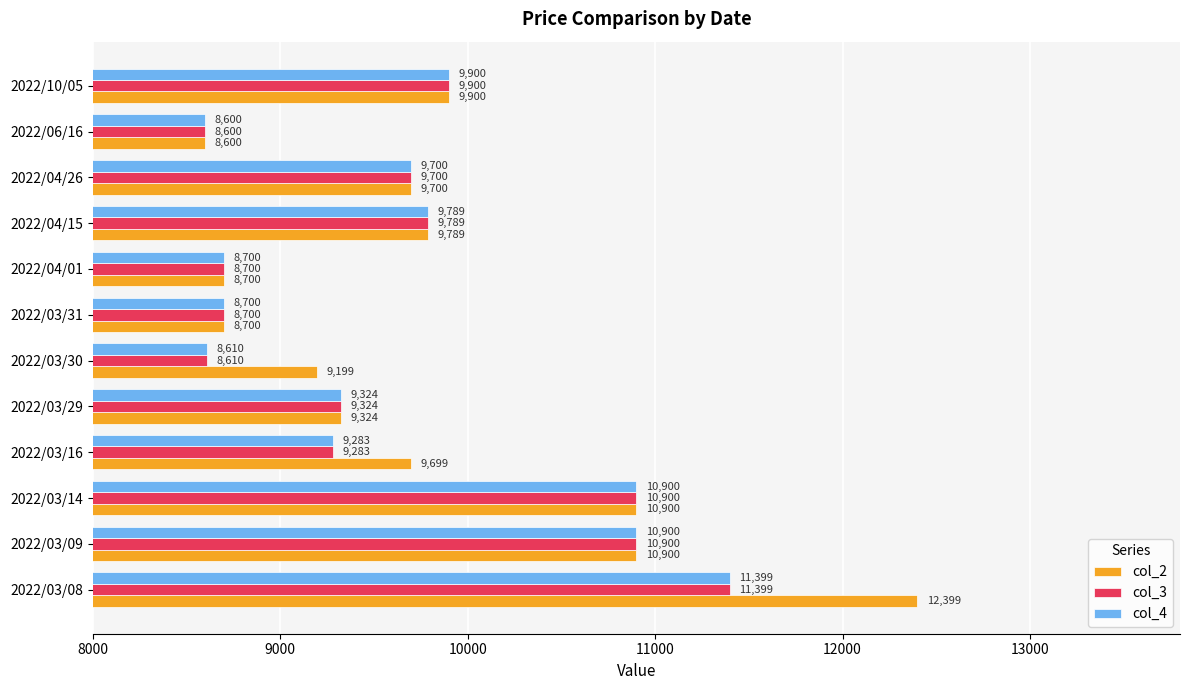

Between 2022/03/16 and 2022/04/01, which series saw the biggest shift?

col_2